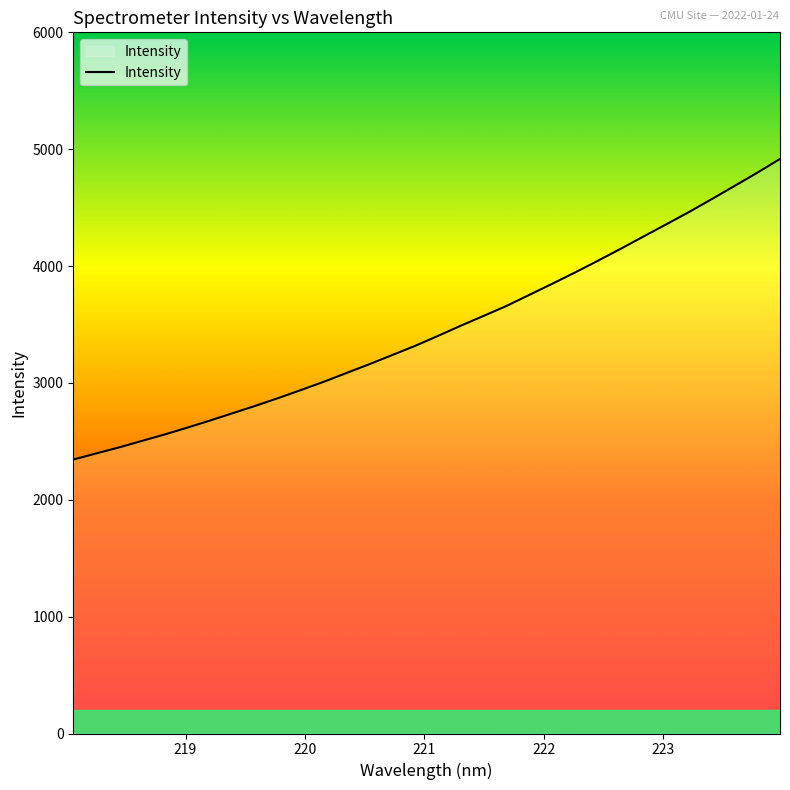

What is the smallest value displayed?

2344.0